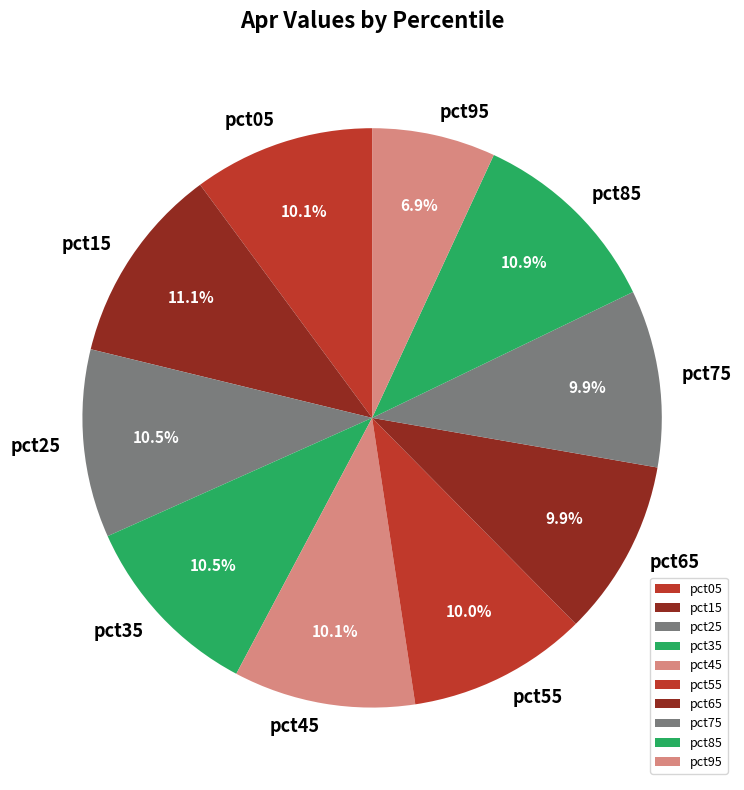

How many slices are in this pie chart?

10